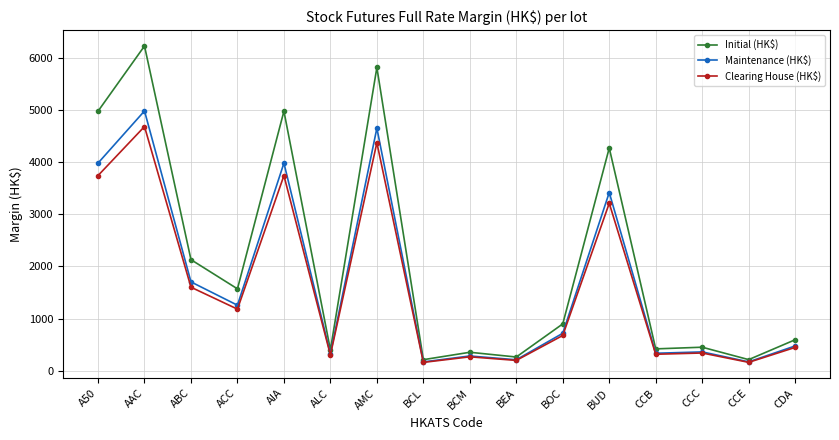

True or false: Maintenance (HK$) has more than 0 points higher than both neighbors.

True